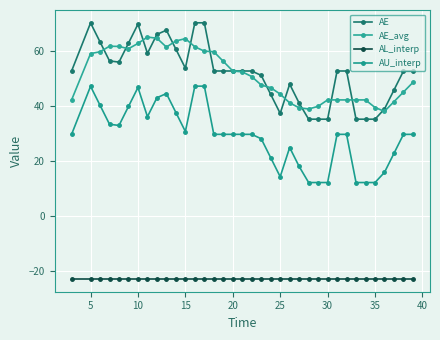

What is the sum of all AL_interp values?

-830.0